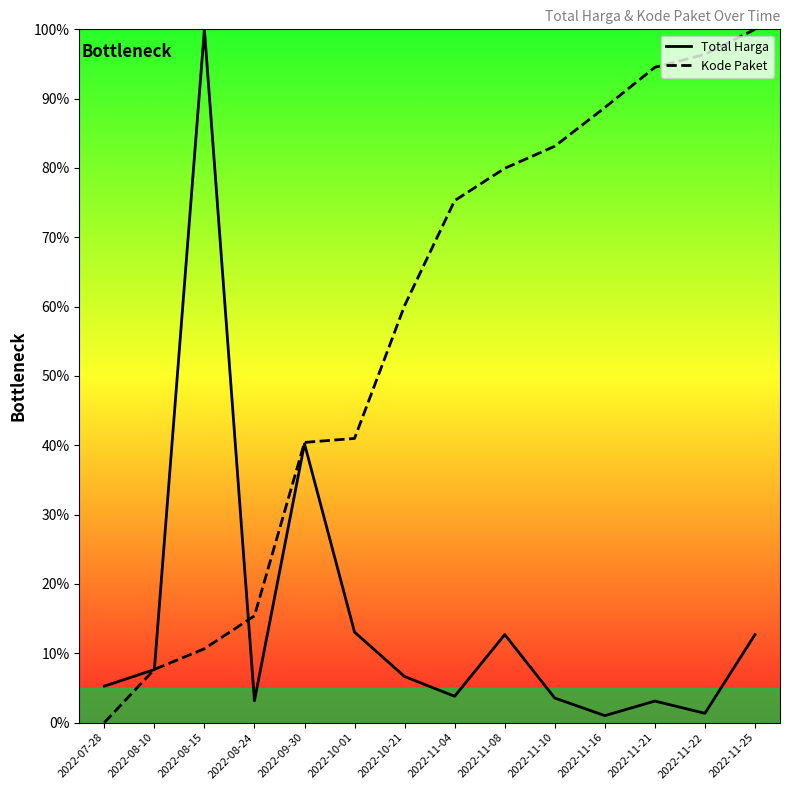

List the series in order of their peak value, highest first.

Total Harga, Kode Paket